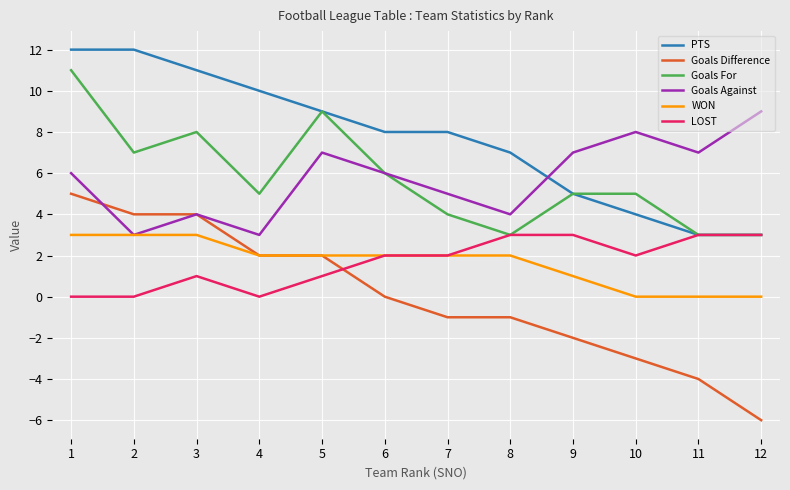

How many distinct data groups are displayed?

6